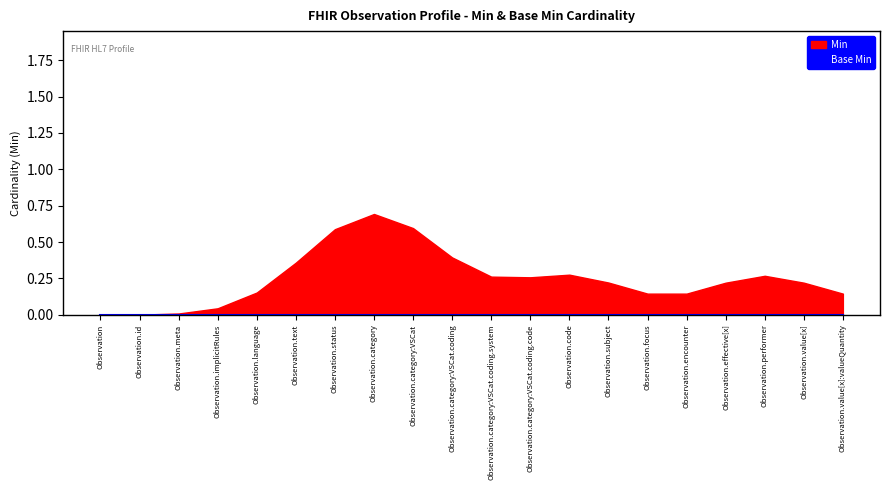

True or false: Min and Base Min cross at least once.

False